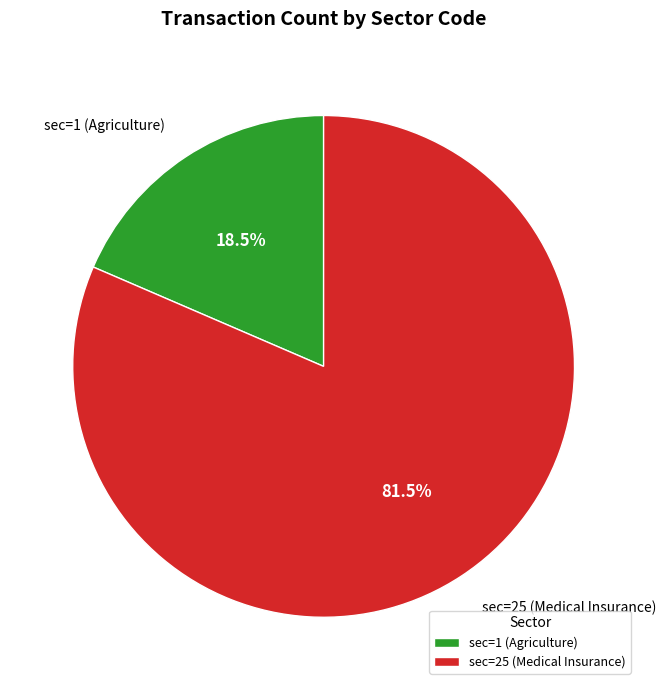

Count the number of slices in the pie.

2